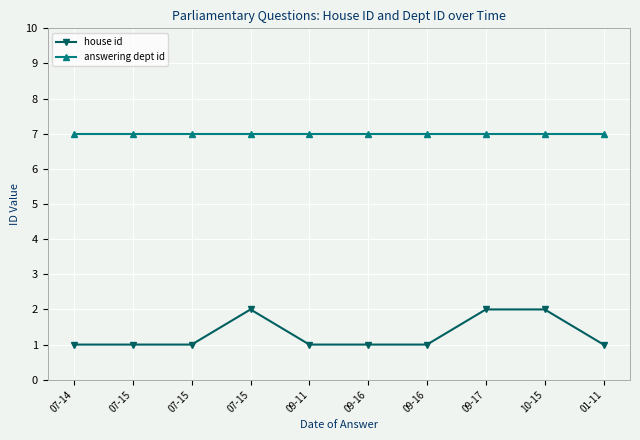

What is the maximum value shown in the chart?

7